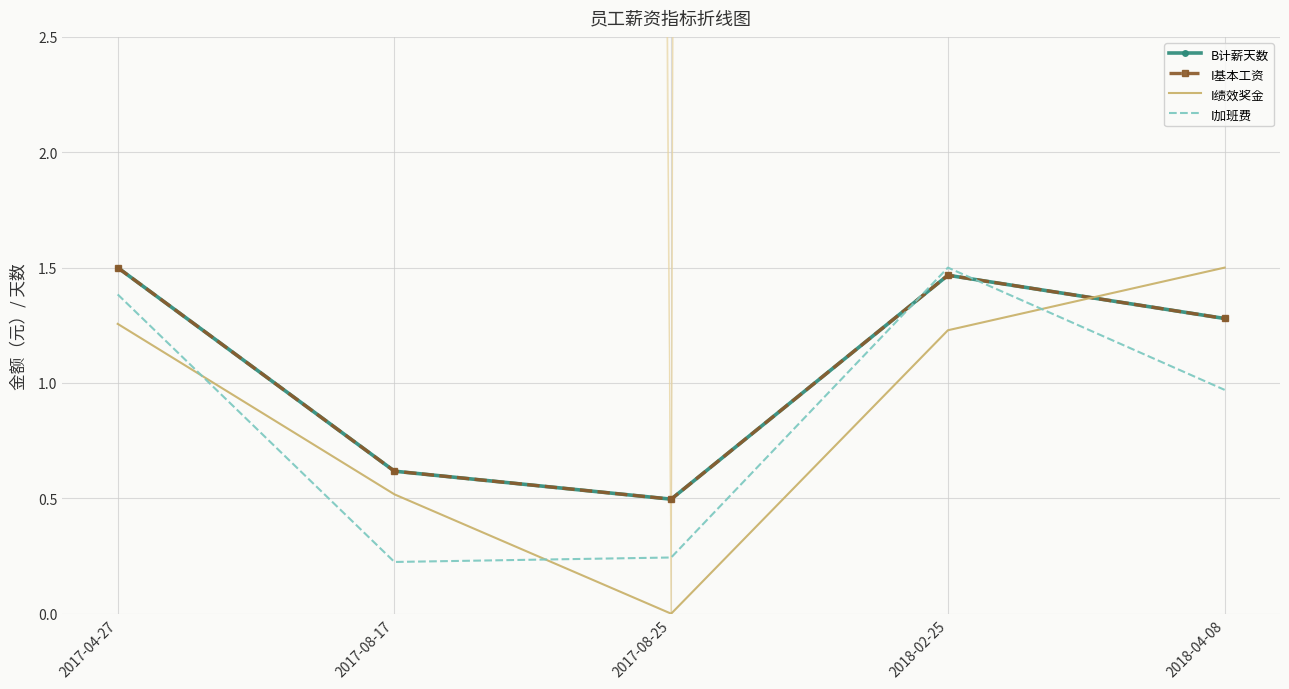

What is the spread (max minus min) of values at 2017-04-27?

0.2